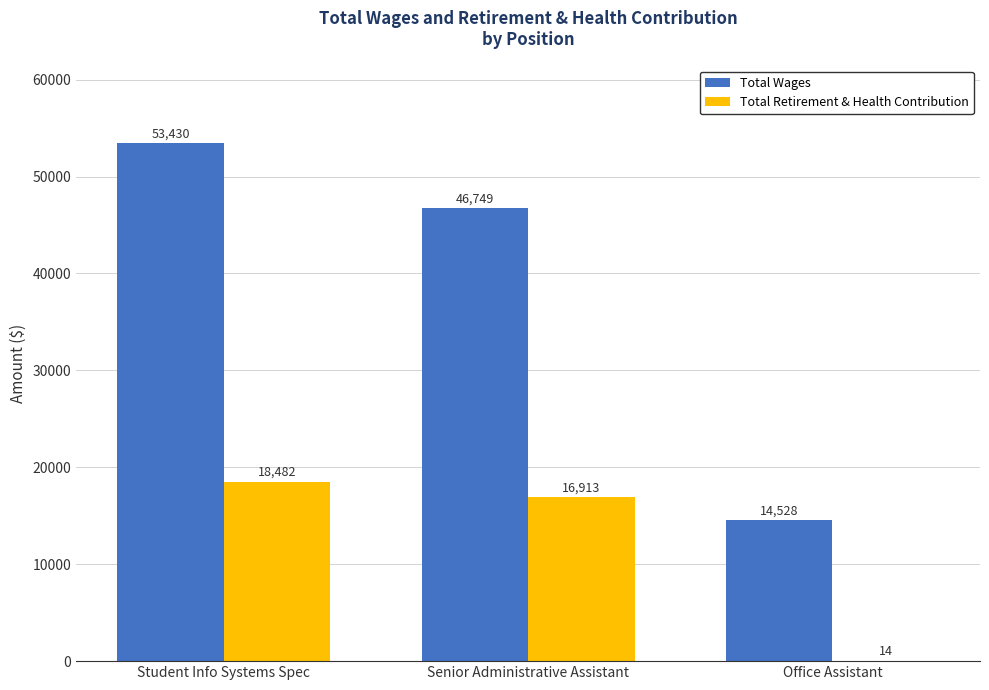

What is the approximate value of Total Wages at Senior Administrative Assistant, to the nearest 50?

46750